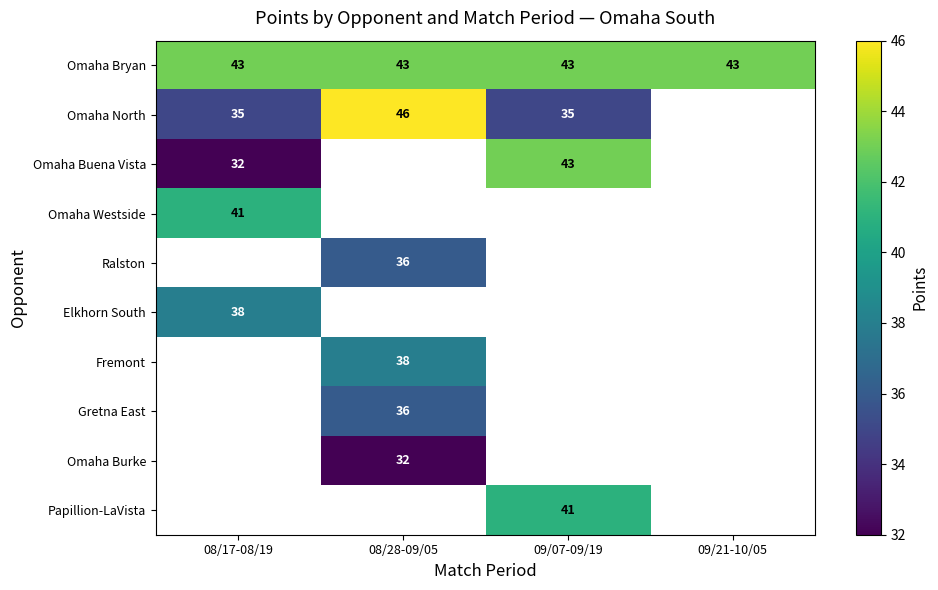

True or false: Omaha North has a value of 56 at 09/07-09/19.

False